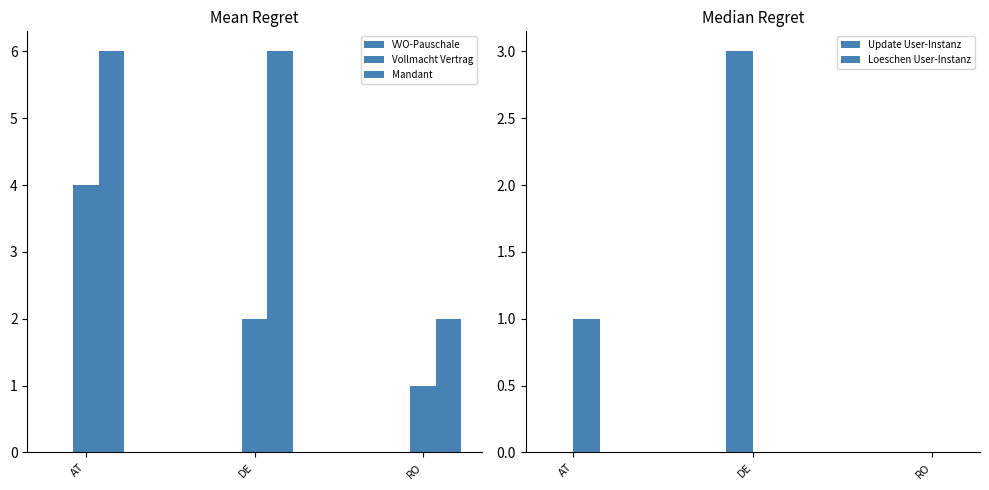

Which series has the largest total across all categories?

Mandant